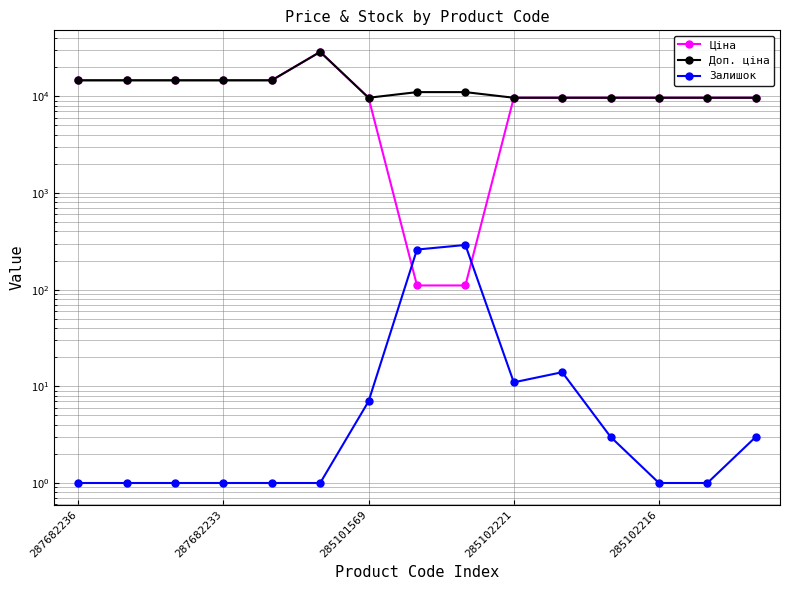

Which series has the largest total across all categories?

Доп. ціна